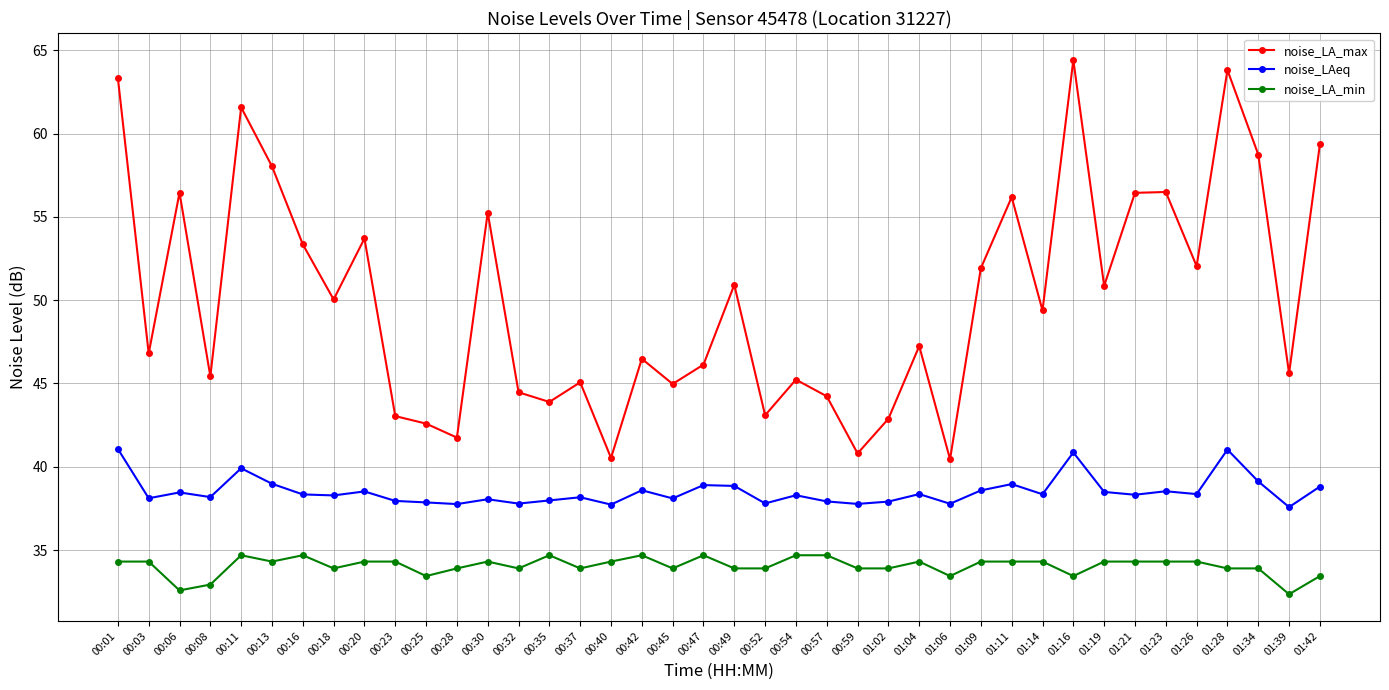

What is the maximum value shown in the chart?

64.4